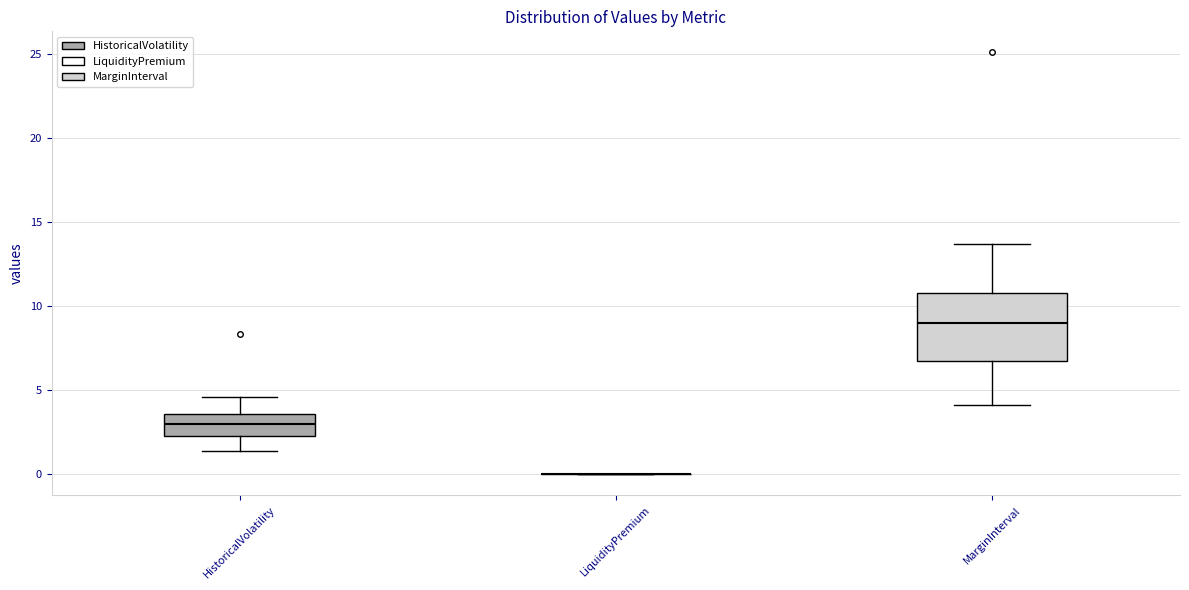

Reading left to right, read every box against the y-axis: the position of its median line, the range the box covers, and the ends of its whiskers. The values are not printed on the chart, so give them approximately, as read against the axis.

HistoricalVolatility: median 3.0, box 2.0 to 3.5, whiskers 1.5 to 4.5
LiquidityPremium: box collapsed to a line at 0.0, whiskers 0.0 to 0.0
MarginInterval: median 9.0, box 6.5 to 11.0, whiskers 4.0 to 13.5